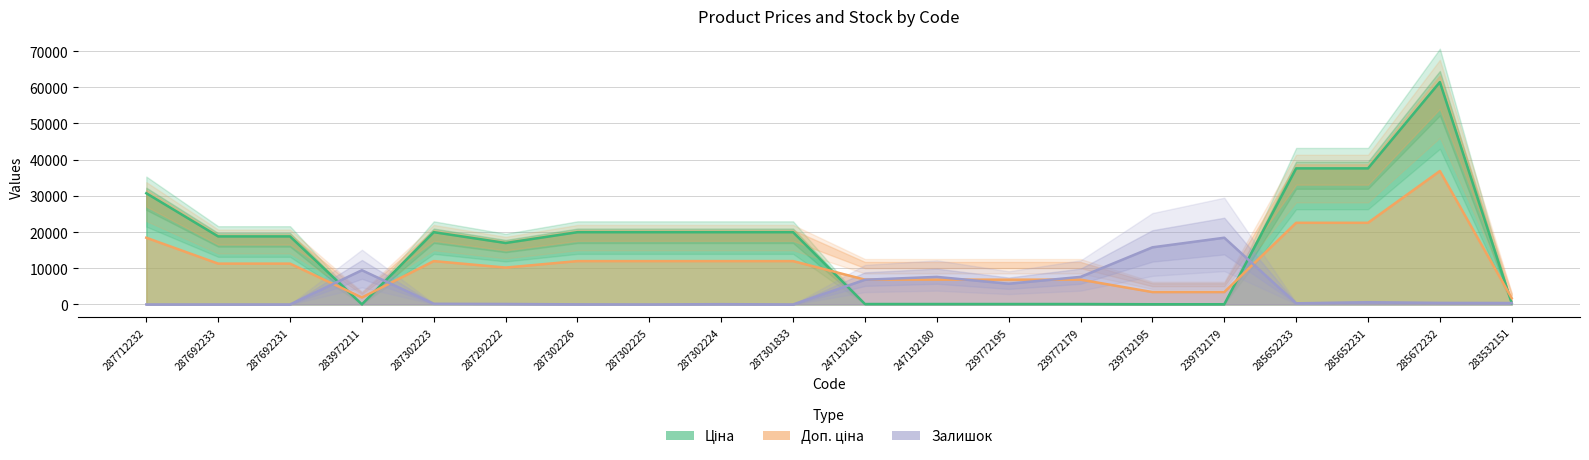

How many series are shown in this chart?

3